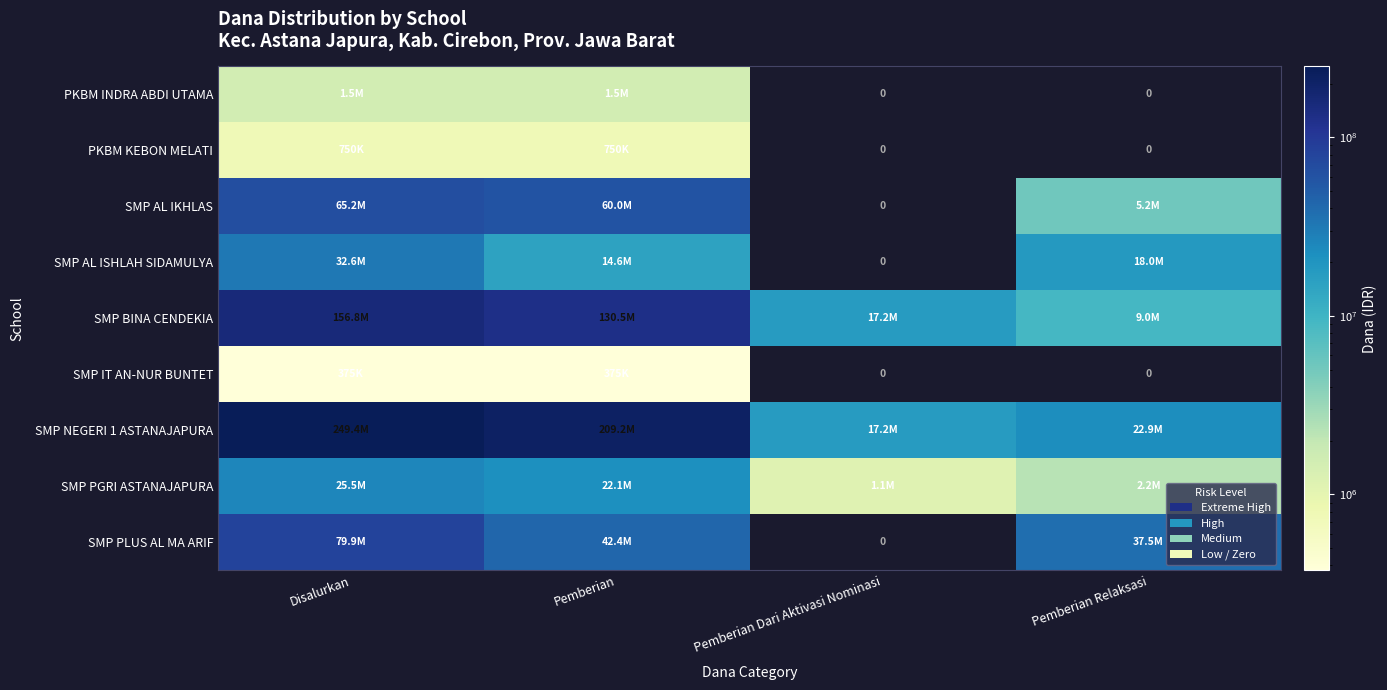

Which series has the largest total across all categories?

SMP NEGERI 1 ASTANAJAPURA